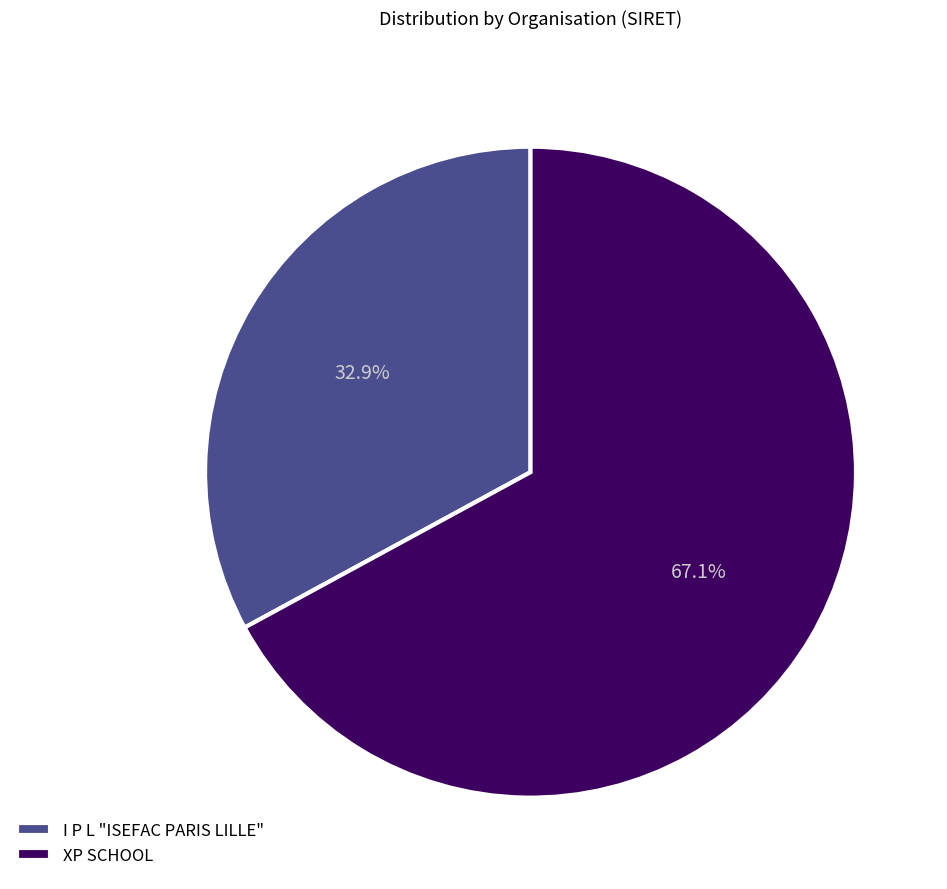

How many slices are in this pie chart?

2